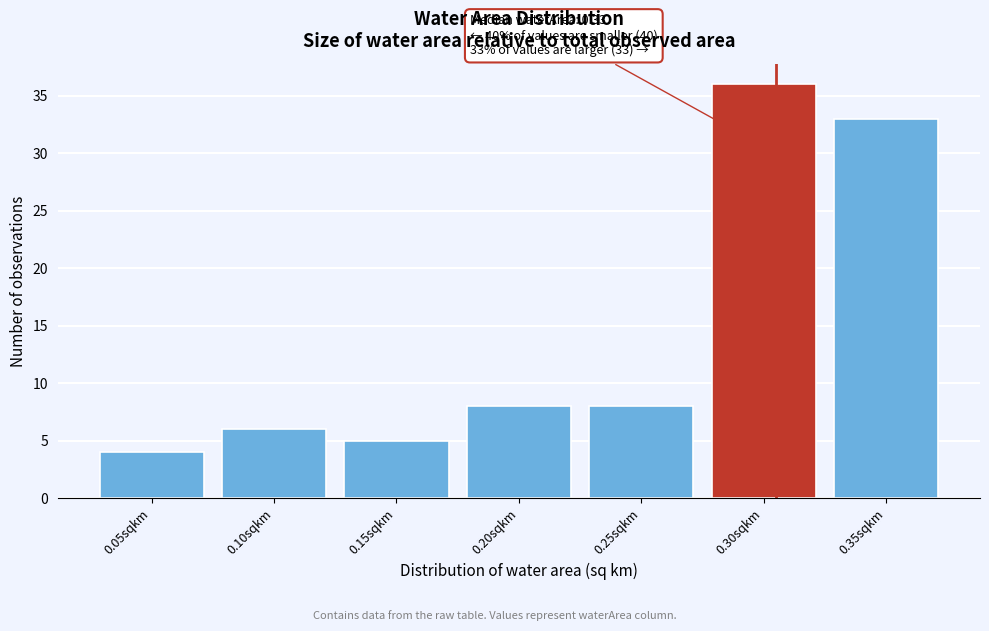

Reading right to left, list all the values displayed in this chart.

33	36	8	8	5	6	4